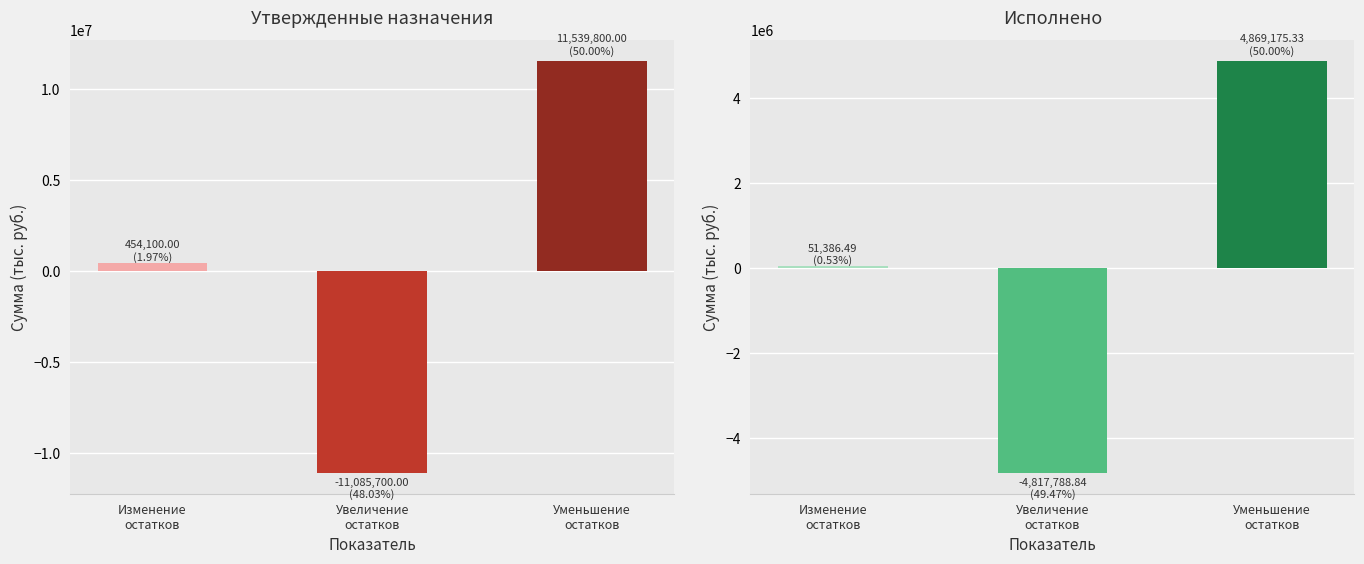

How many values in Утвержденные бюджетные назначения are above zero?

2